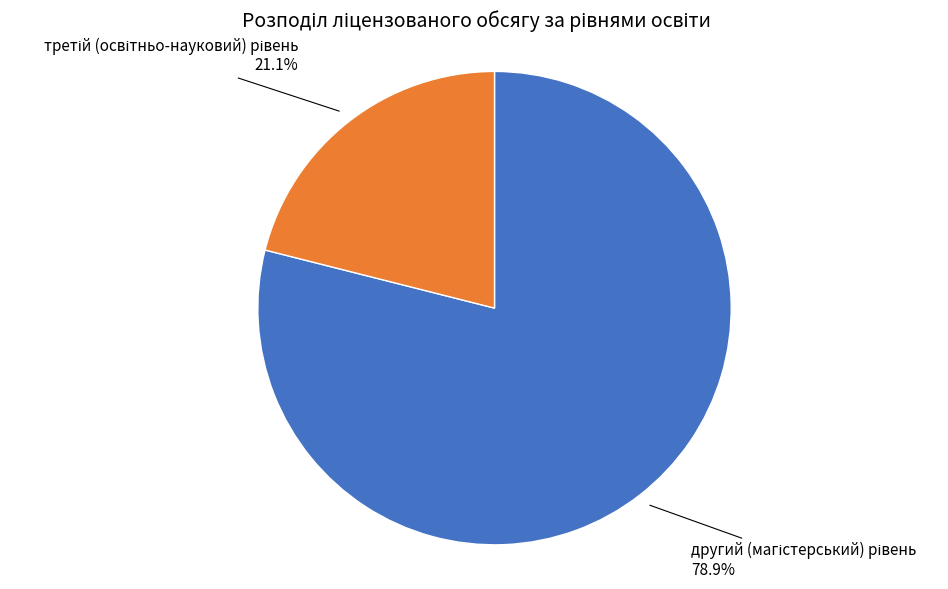

Does any single category account for the majority?

Yes